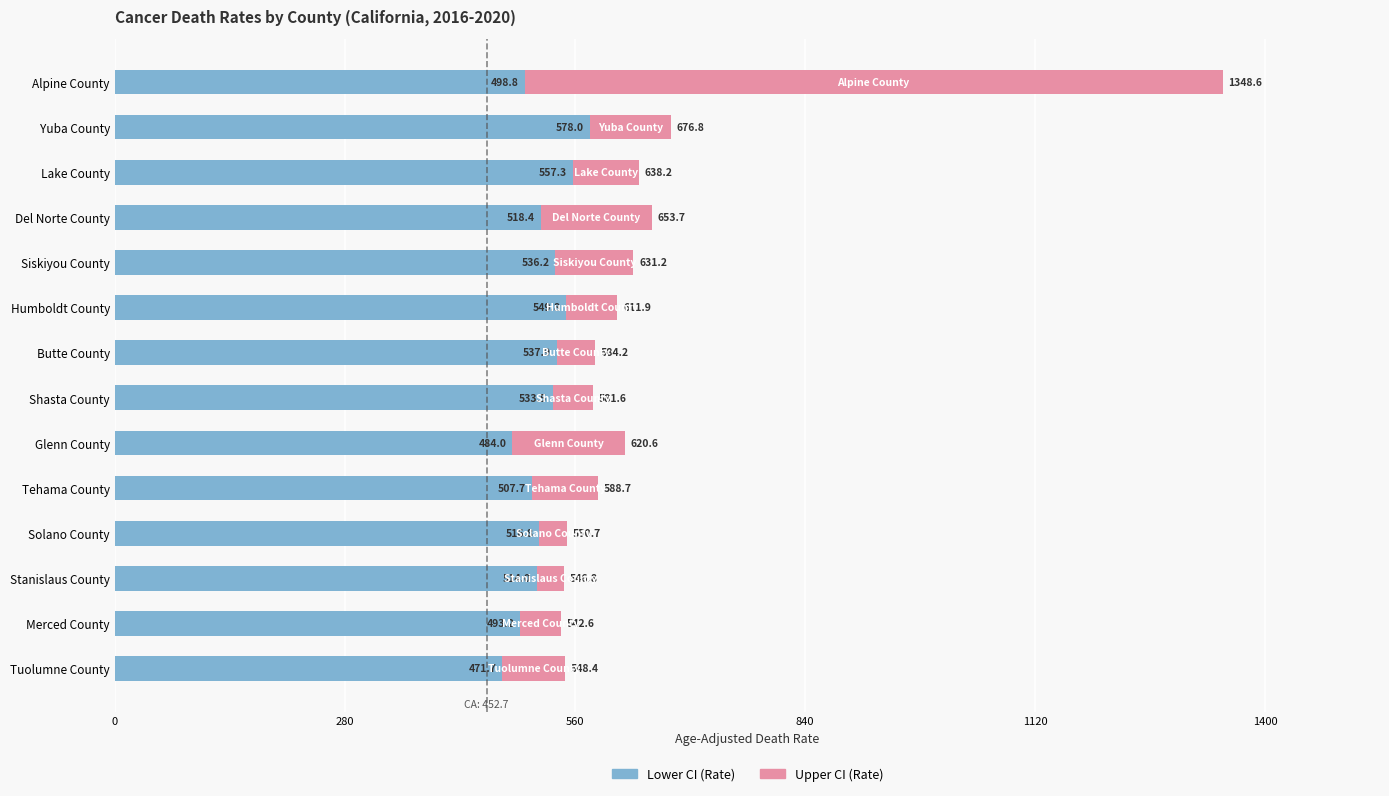

How many bars are there in total?

28